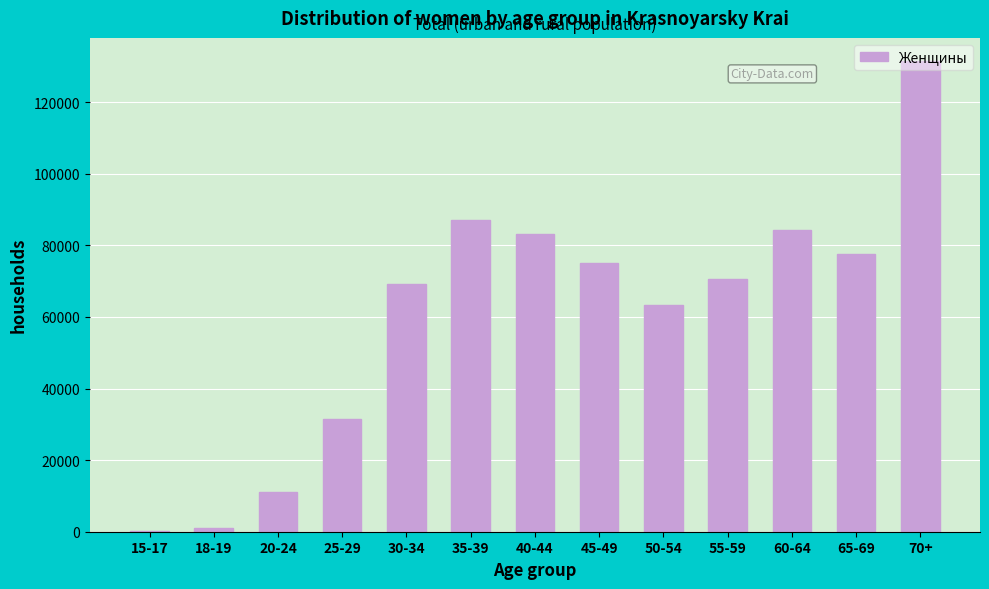

Which category has the highest value across all series?

70+